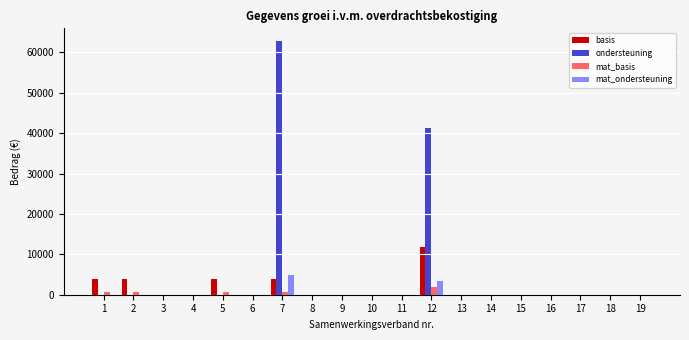

How many data points does each series have?

19